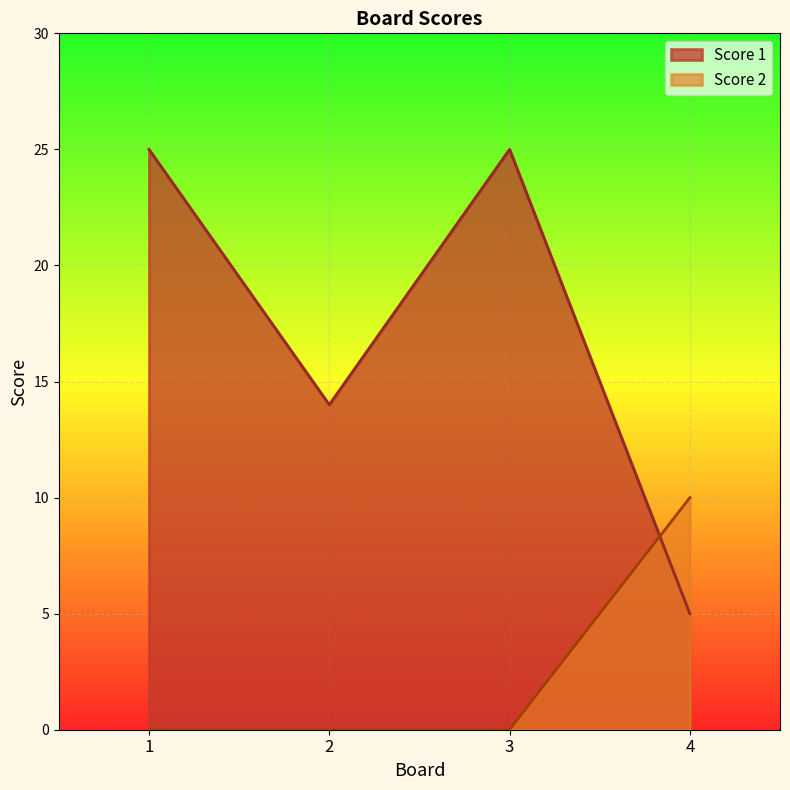

At which category does the chart reach its minimum across all series?

1